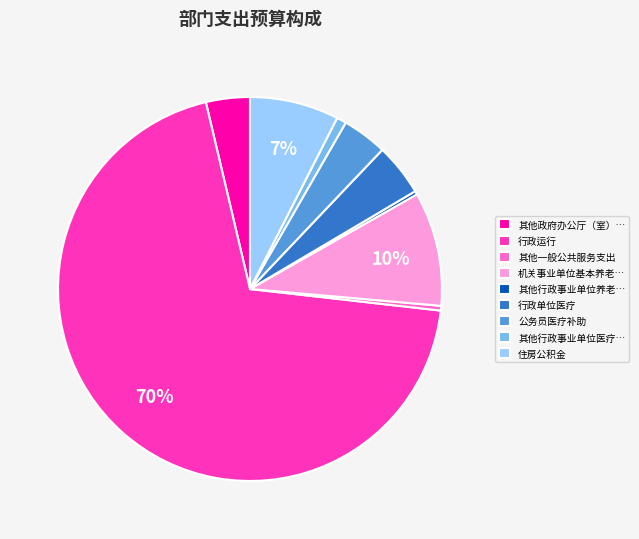

What percentage is the 住房公积金 slice, to the nearest percent?

7%